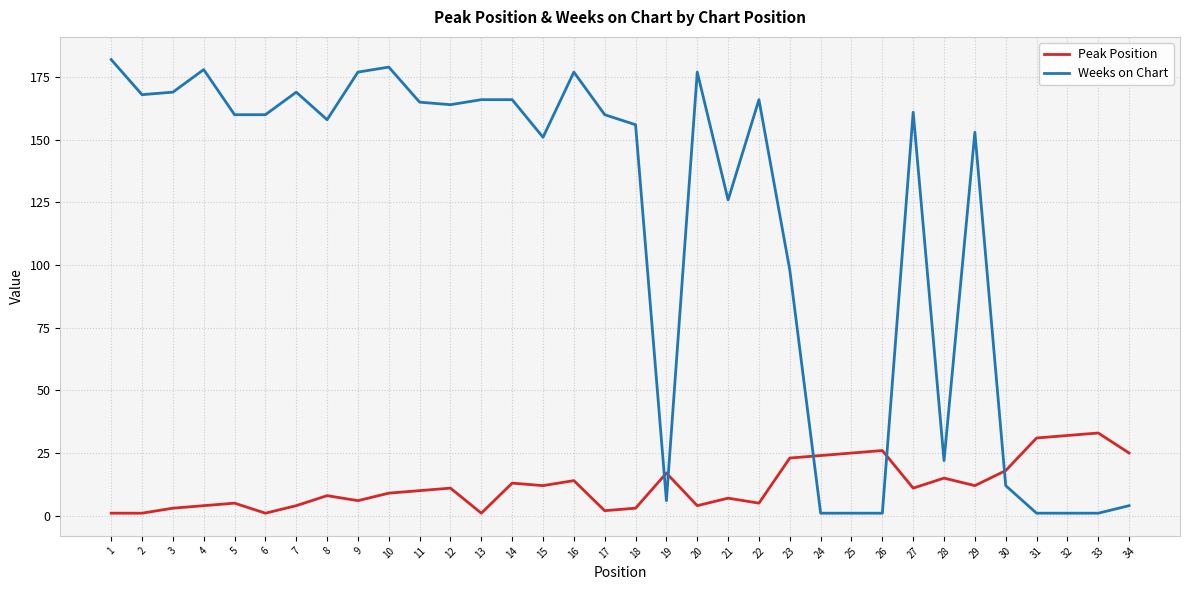

True or false: Peak Position has more than 2 points higher than both neighbors.

True